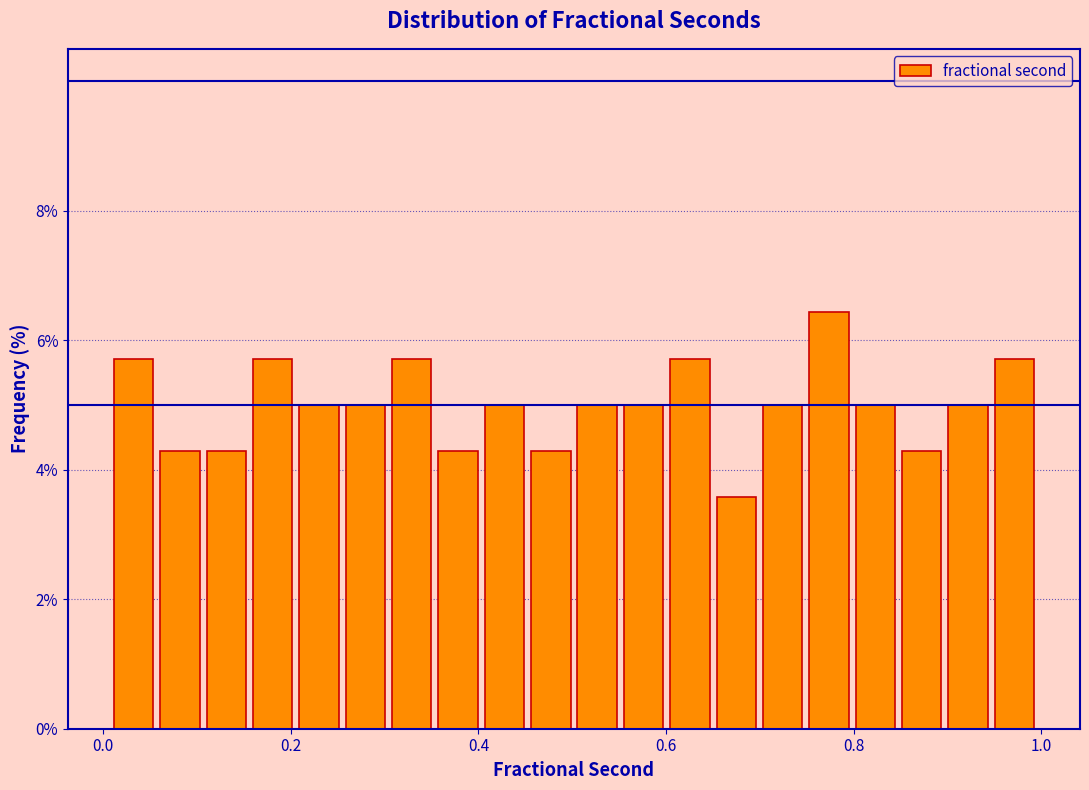

Read against the x-axis, roughly where is the centre of the tallest bar?

0.78